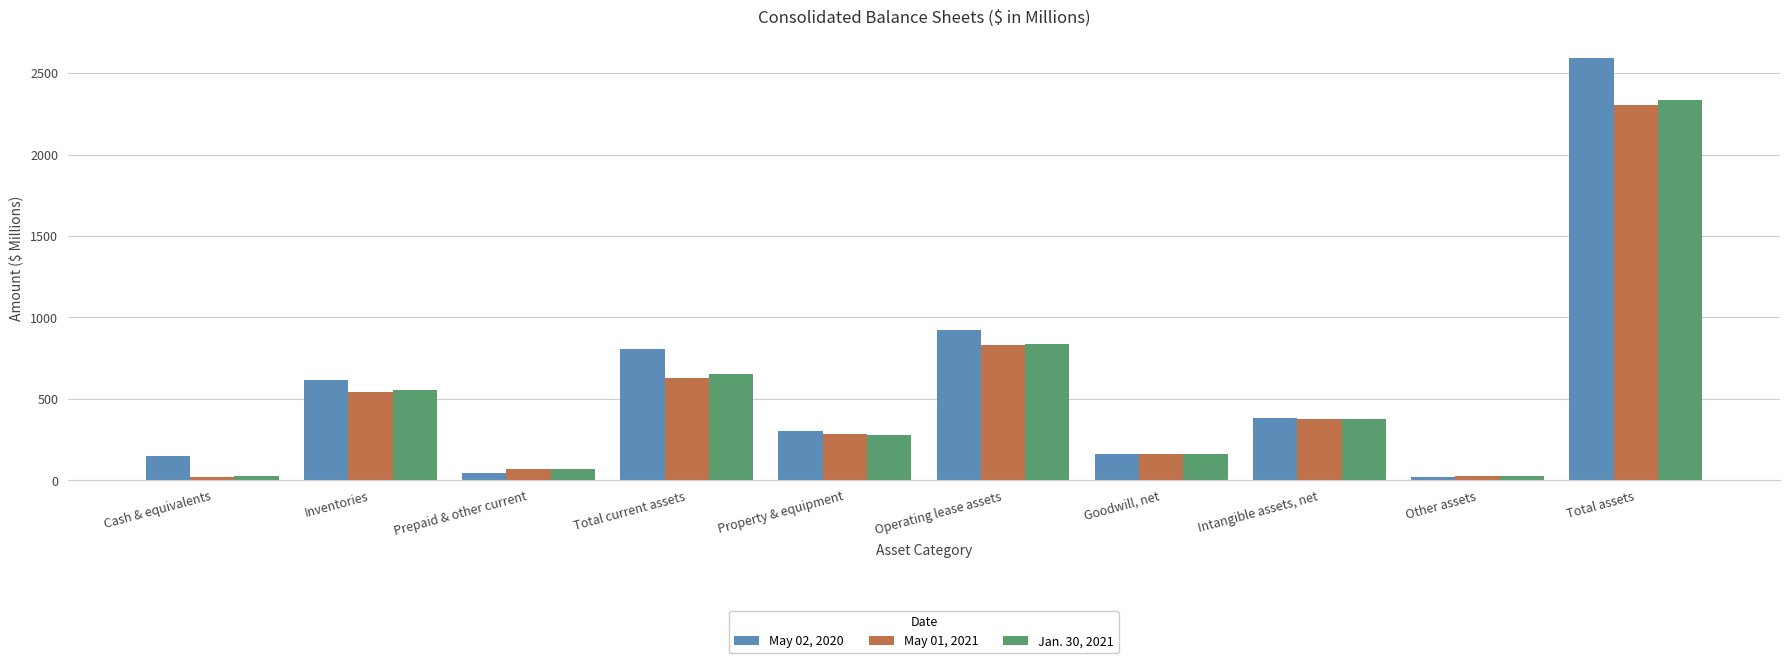

Which series has the largest total across all categories?

May 02, 2020